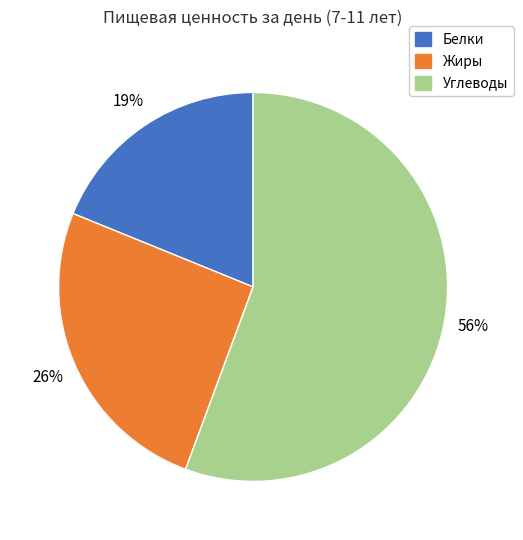

What is the ratio of the value at Углеводы to the value at Жиры?

2.2